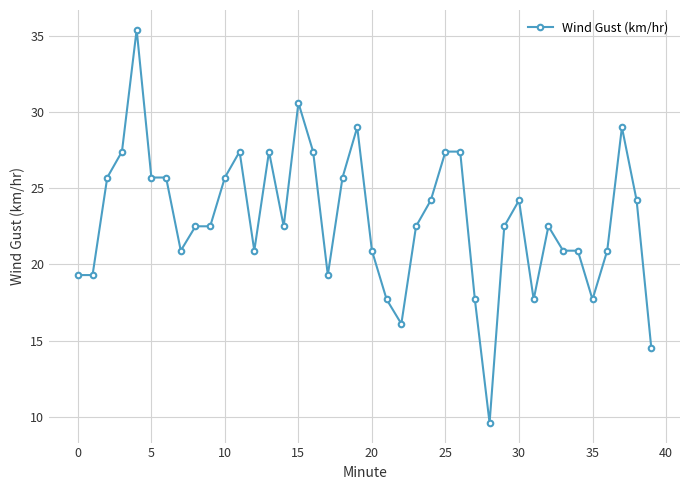

What is the value of the 40th point from the left?

14.5